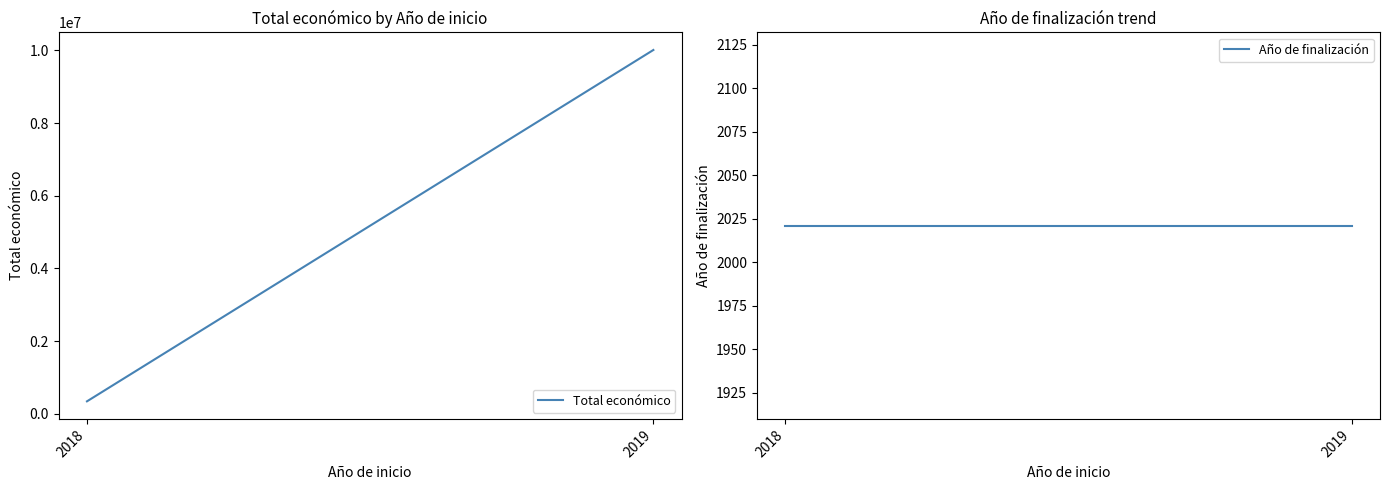

Reading left to right, what are all the values shown in this chart?

Total económico: 2018=343298	2019=10012927
Año de finalización: 2018=2021	2019=2021